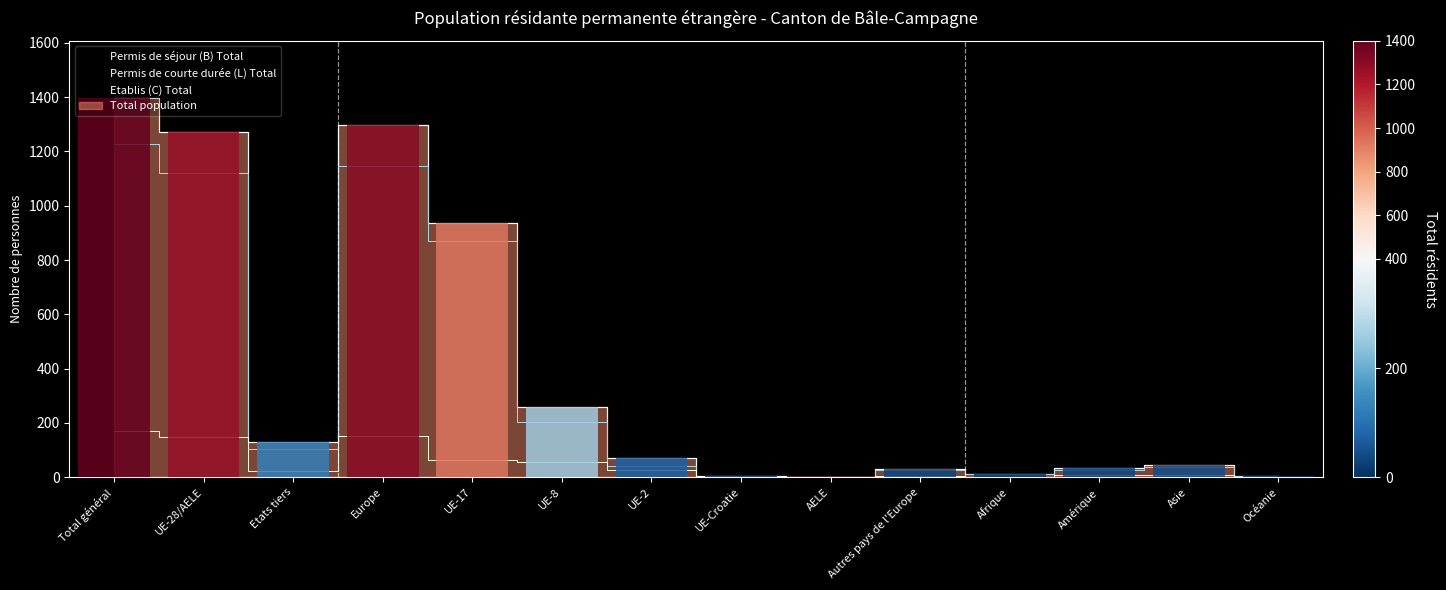

At how many categories does at least one series exceed 1187?

3